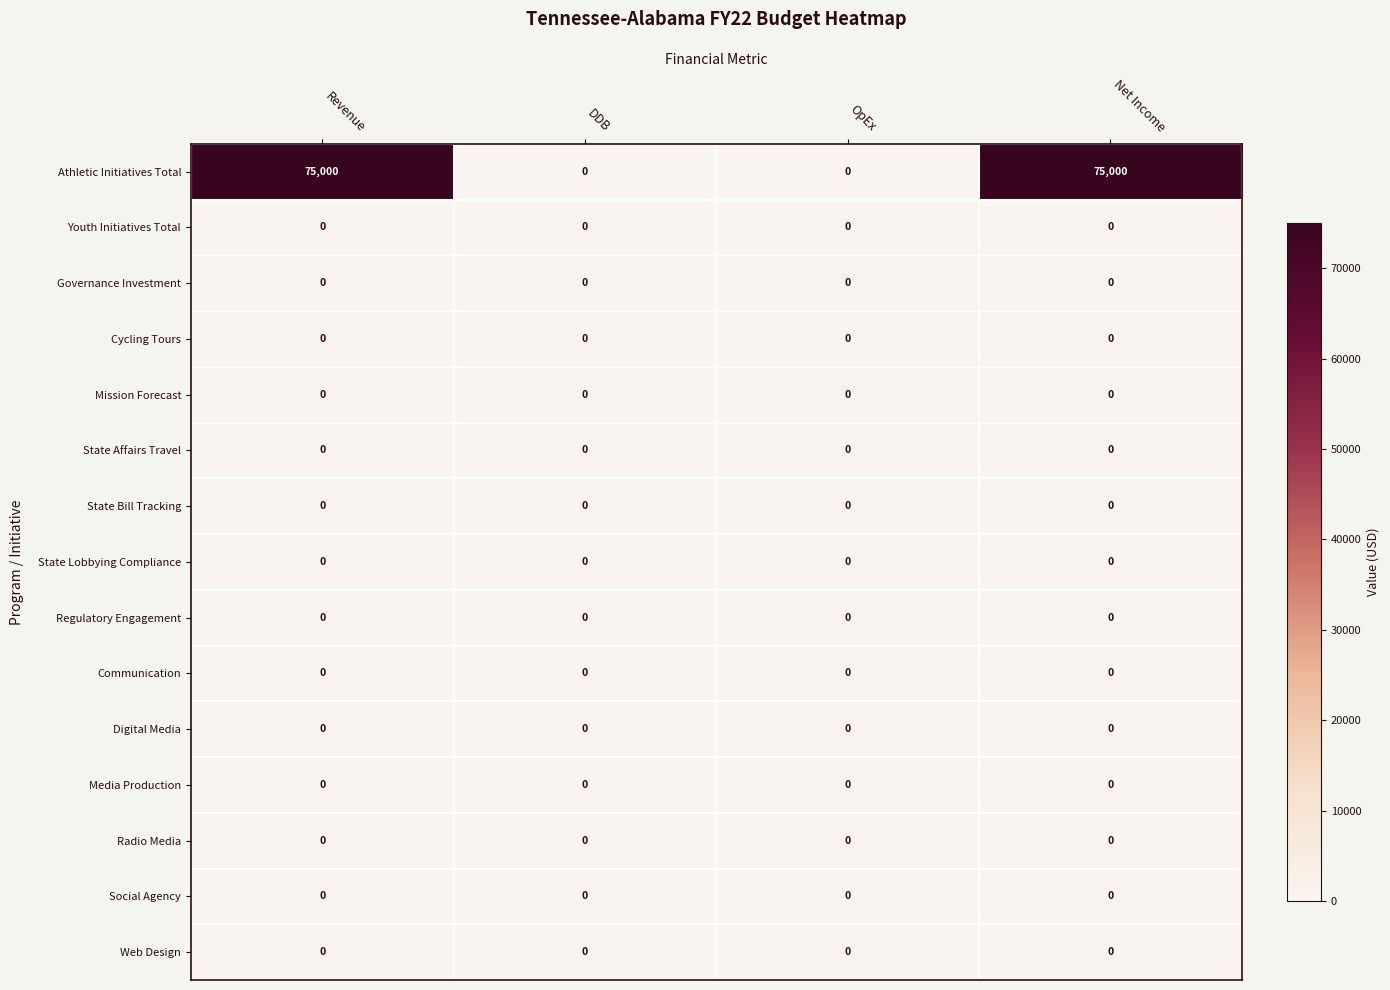

What is the sum of the Athletic Initiatives Total values at Net Income and DDB?

75000